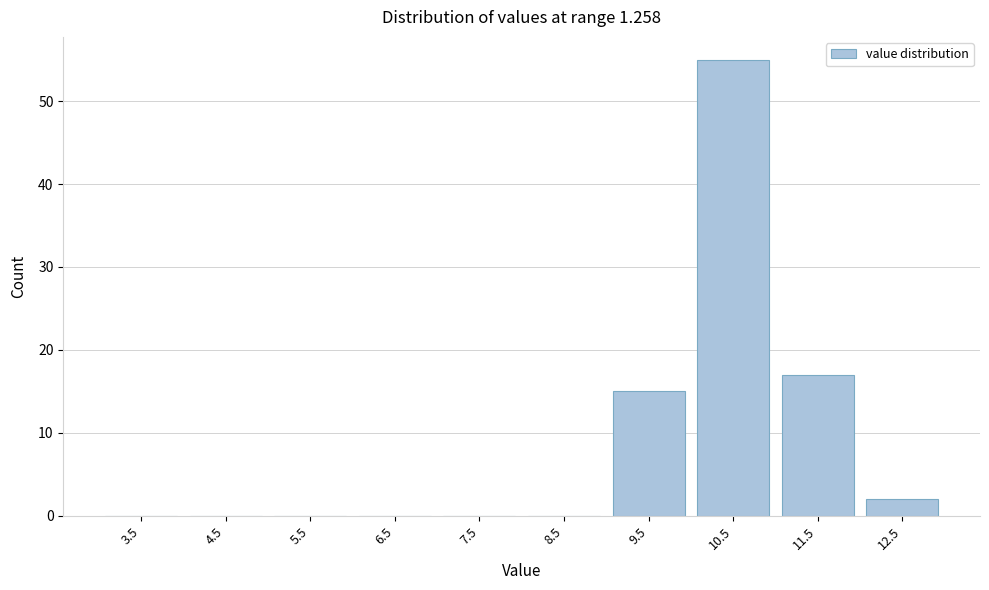

Reading left to right, extract all data points from this chart.

3.5=0	4.5=0	5.5=0	6.5=0	7.5=0	8.5=0	9.5=15	10.5=55	11.5=17	12.5=2